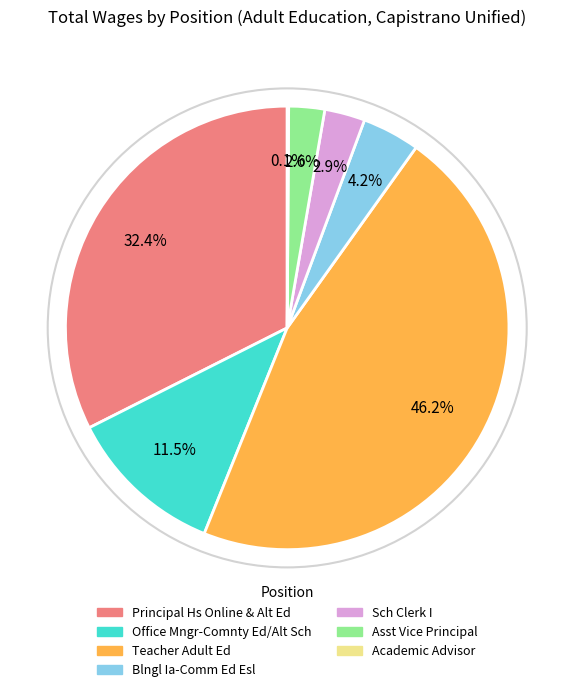

Approximately how many times larger is the value at Office Mngr-Comnty Ed/Alt Sch compared to Principal Hs Online & Alt Ed?

0.4